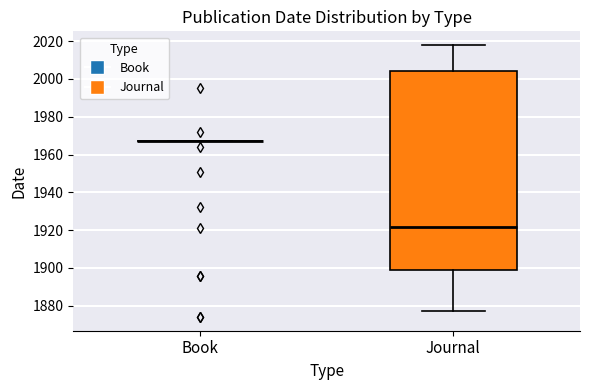

Reading left to right, read every box against the y-axis: the position of its median line, the range the box covers, and the ends of its whiskers. The values are not printed on the chart, so give them approximately, as read against the axis.

Book: box collapsed to a line at 1968, whiskers 1968 to 1968
Journal: median 1922, box 1898 to 2004, whiskers 1878 to 2018